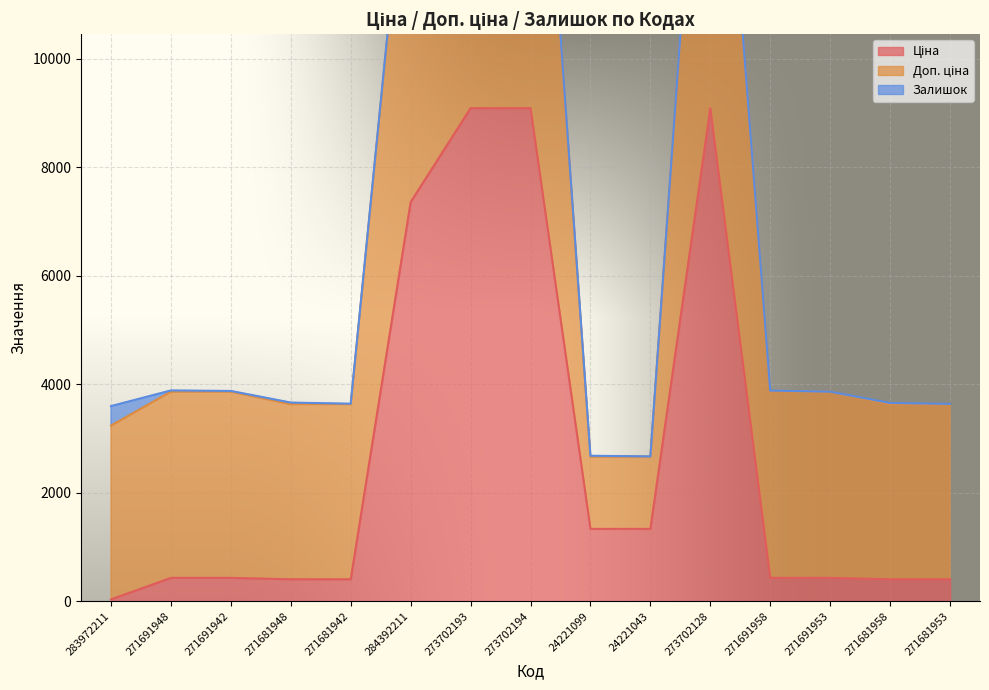

True or false: Ціна and Доп. ціна cross at least once.

False